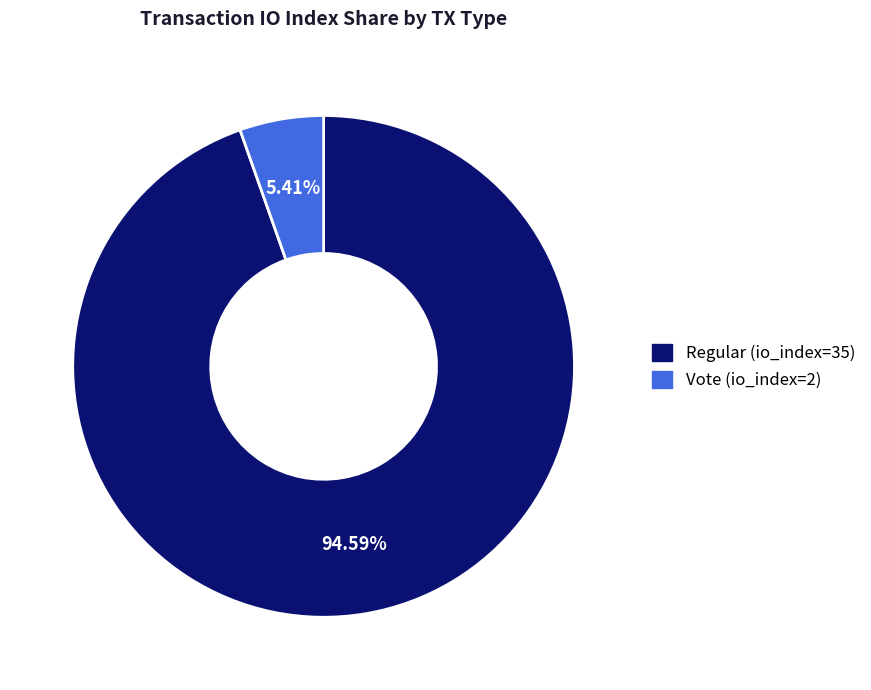

What is the majority slice?

Regular (io_index=35)